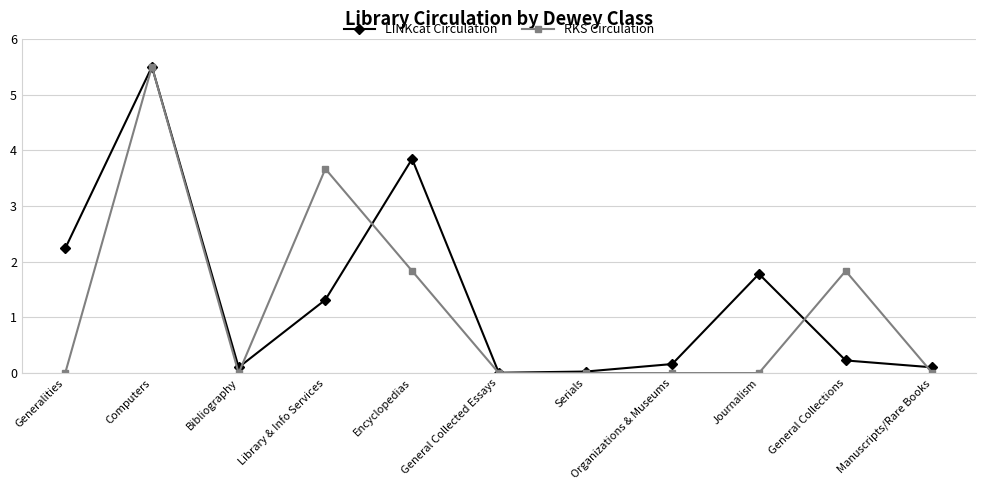

At which category is the sum across all series the highest?

Computers